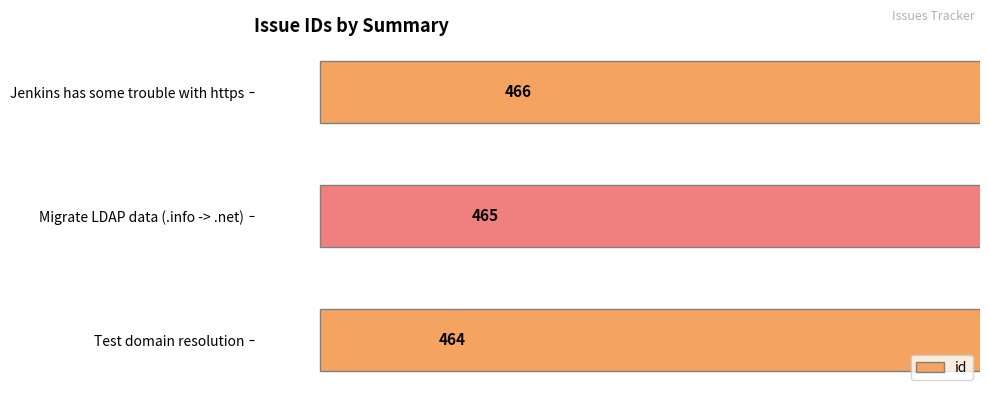

What is the value of the 3rd bar from the left?

464